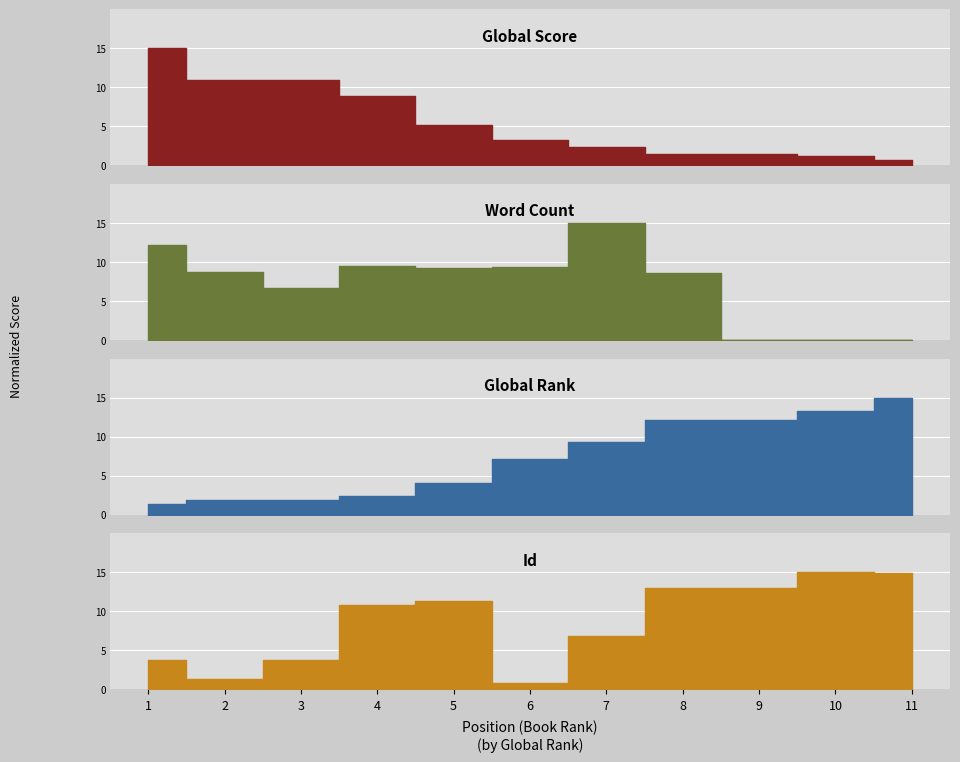

In Id, how many points are higher than both neighbors (excluding endpoints)?

2